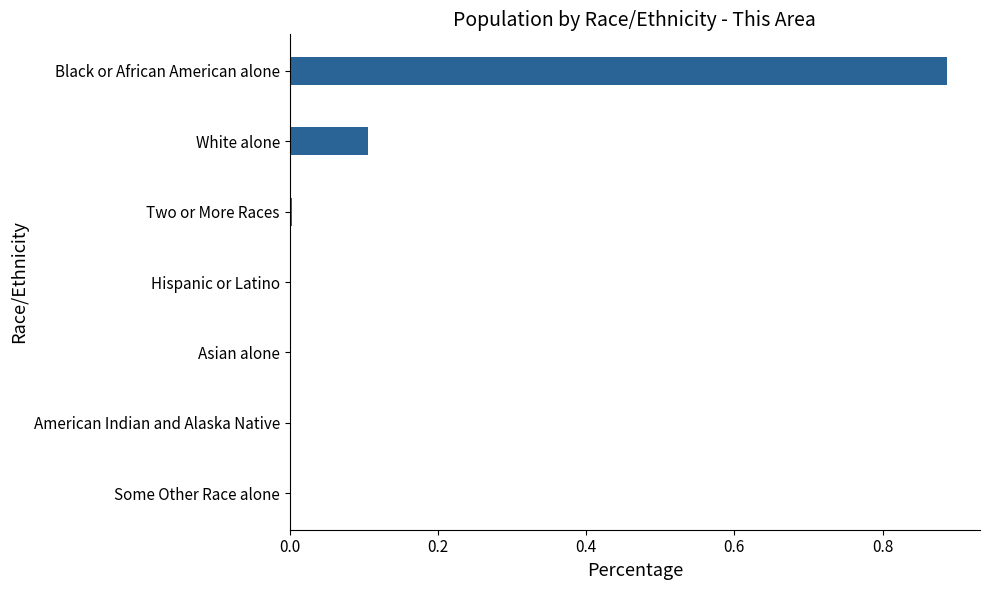

What is the sum of all values?

1.0